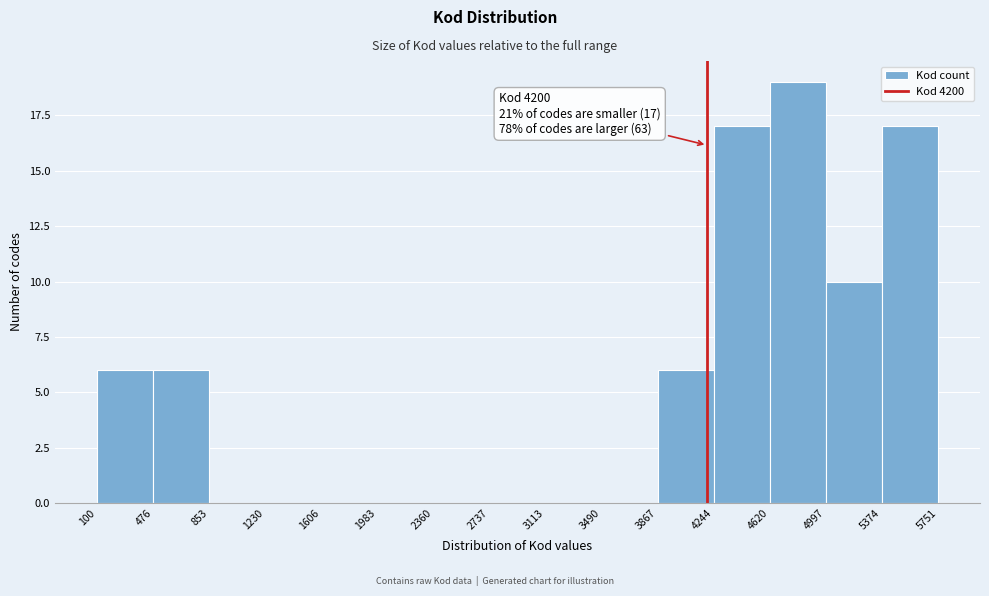

Which range on the x-axis has the tallest bar?

4620 to 4997